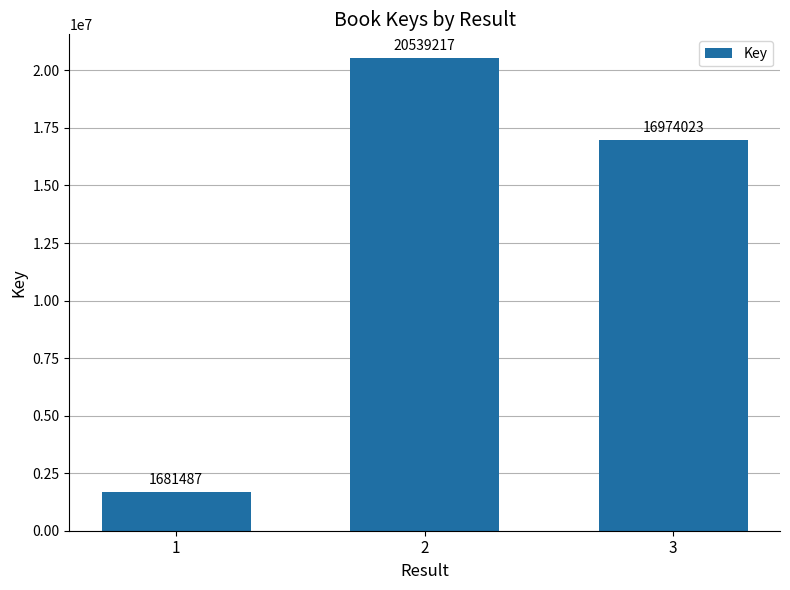

Is it true that the value at 3 is 16974023?

True